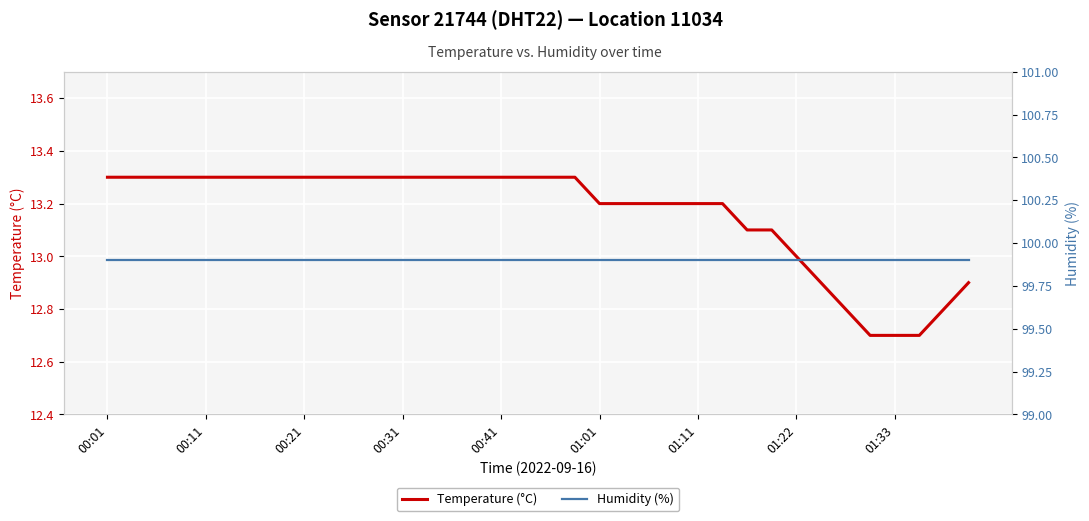

Which series has the widest spread of values?

Temperature (°C)